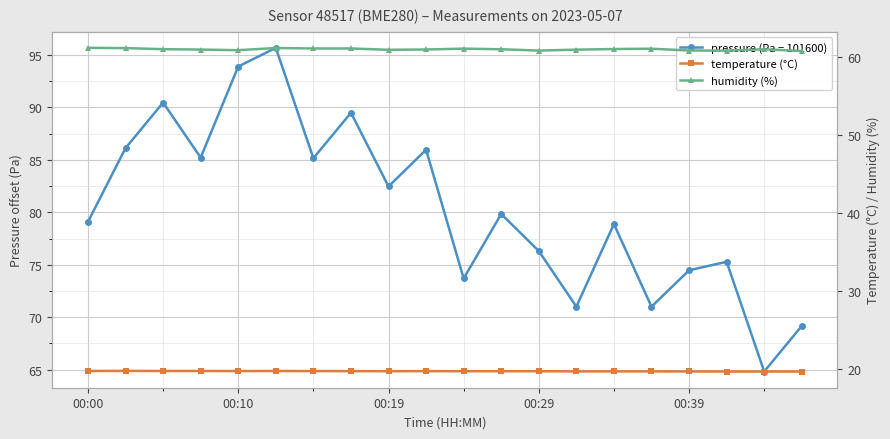

How many distinct data groups are displayed?

3